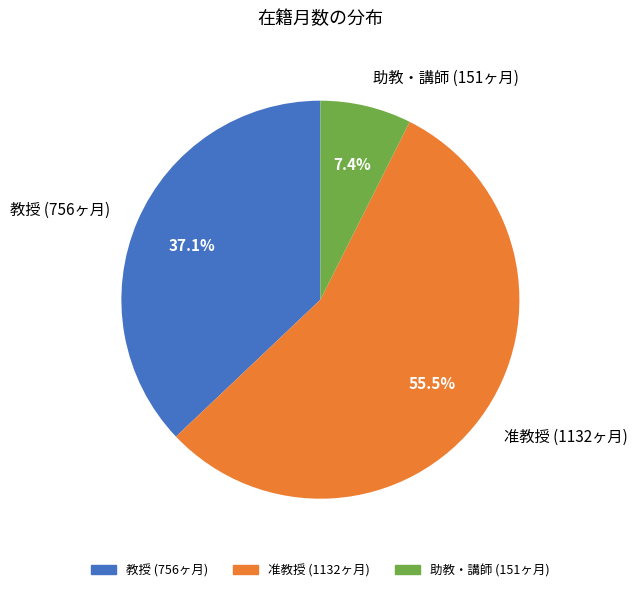

Which has a higher value, 准教授 (1132ヶ月) or 教授 (756ヶ月)?

准教授 (1132ヶ月)